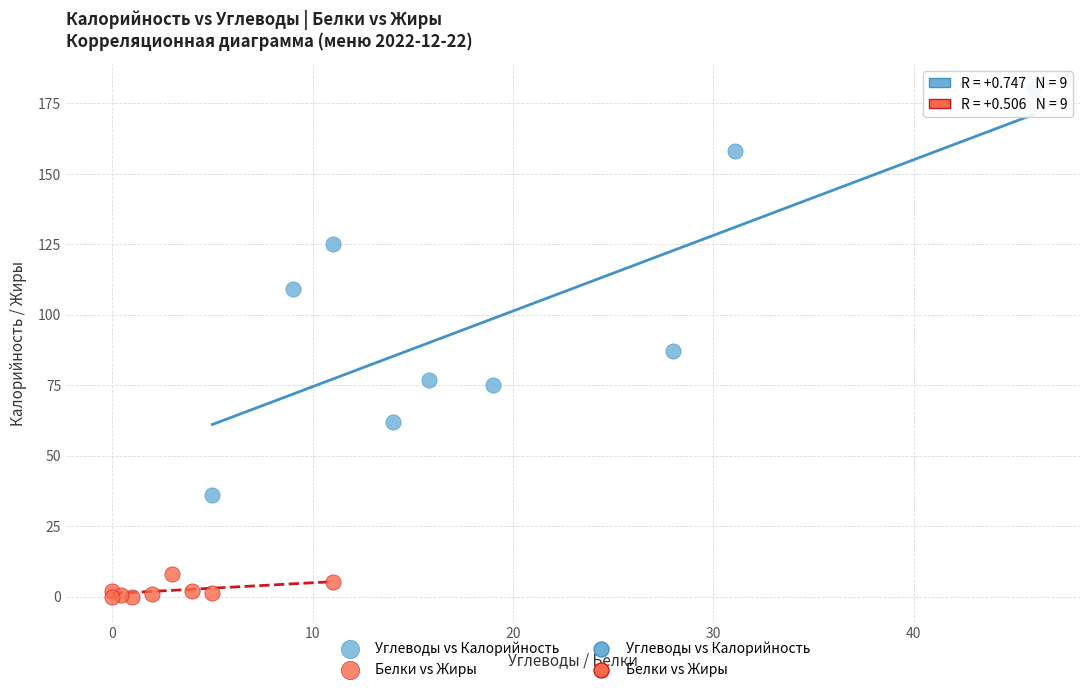

Which series has the widest spread of Y values?

Углеводы vs Калорийность